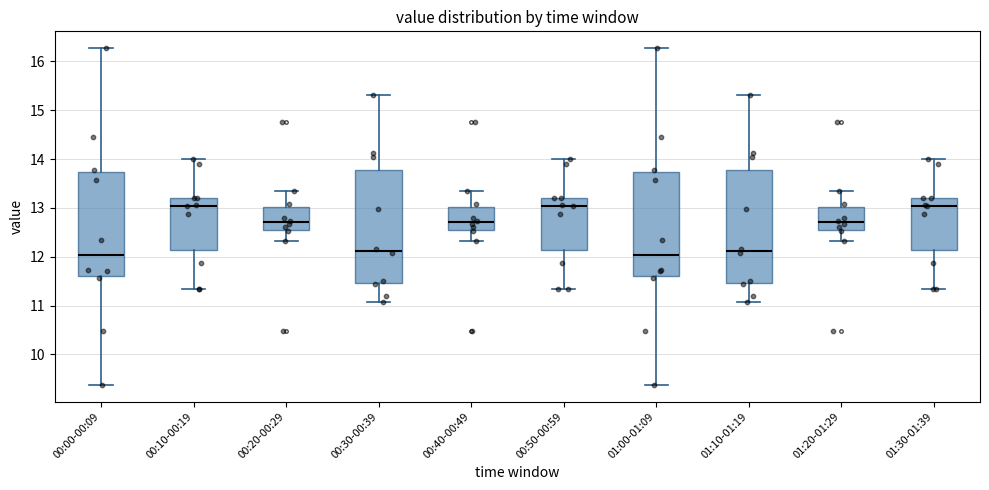

Where does the median line of the box for 00:10-00:19 sit on the y-axis? The values are not printed on the chart, so give them approximately, as read against the axis.

13.0